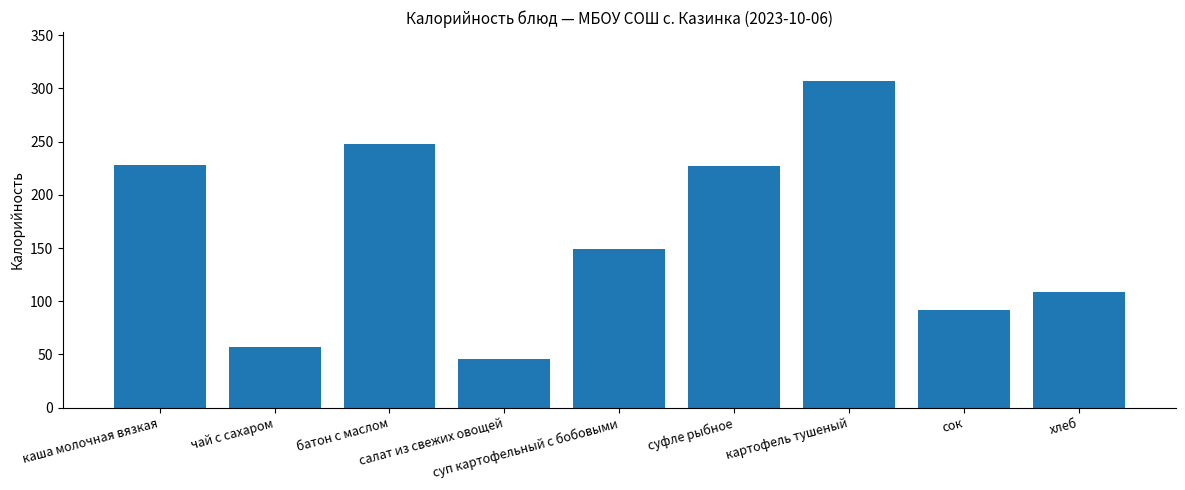

What is the greatest value displayed?

307